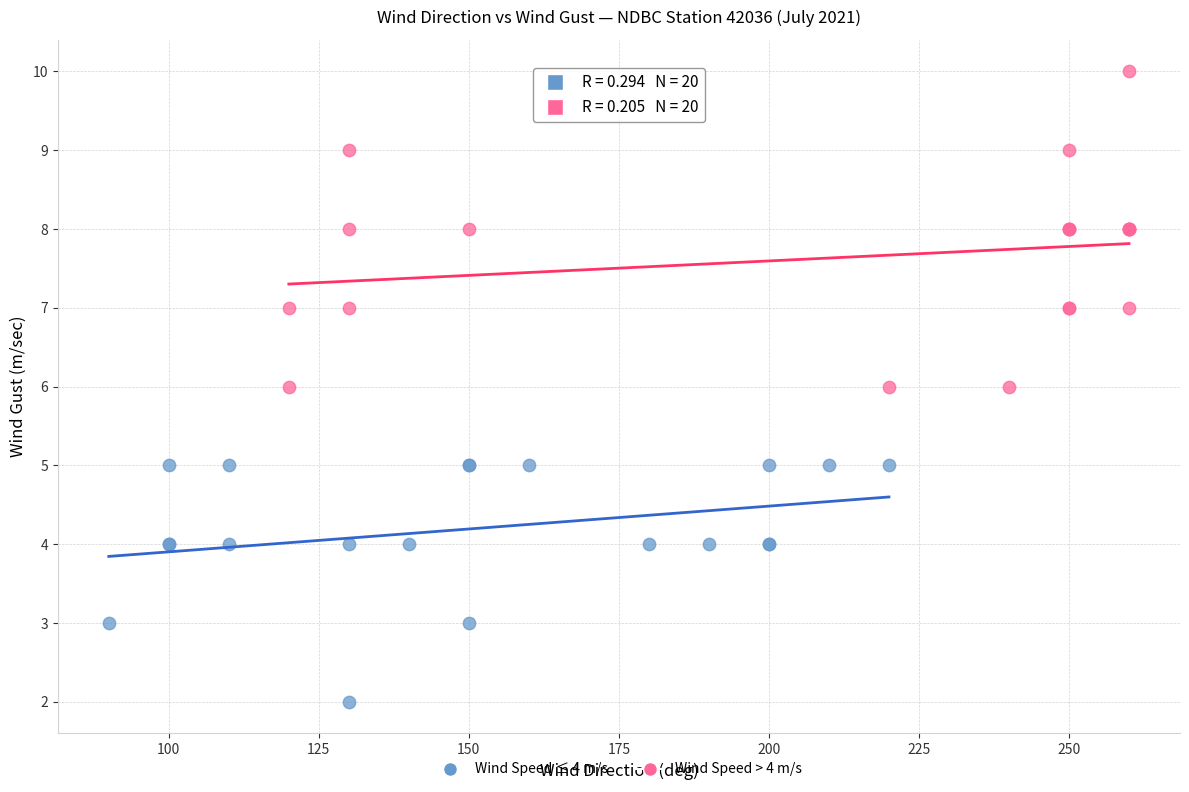

Which series contains the lowest Y value?

Wind Speed ≤ 4 m/s